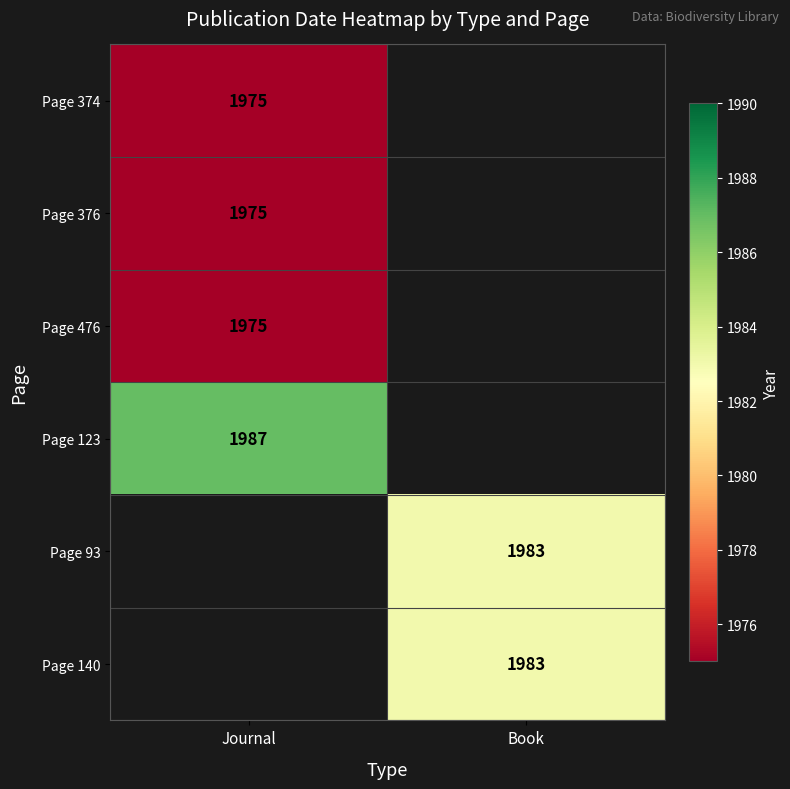

Is it true that Page 123 equals 1332.1 at Journal?

False